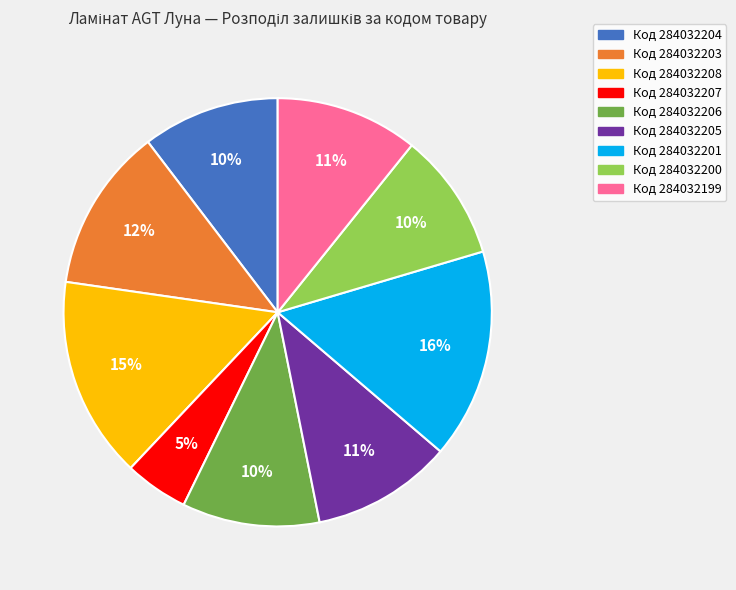

To the nearest percent, what is the difference between the largest and smallest slice percentages?

11%